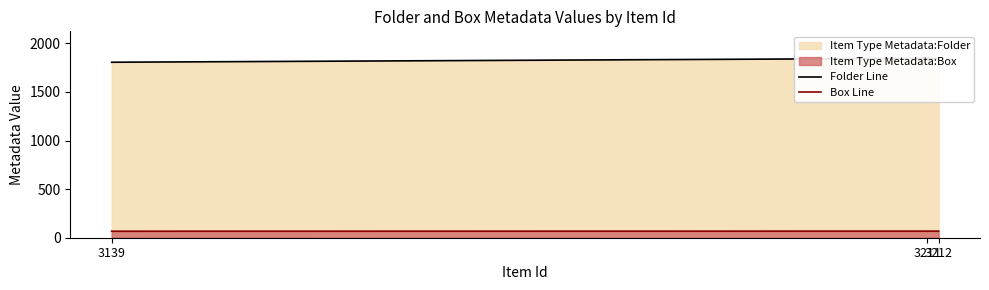

At which category does the chart reach its minimum across all series?

3139